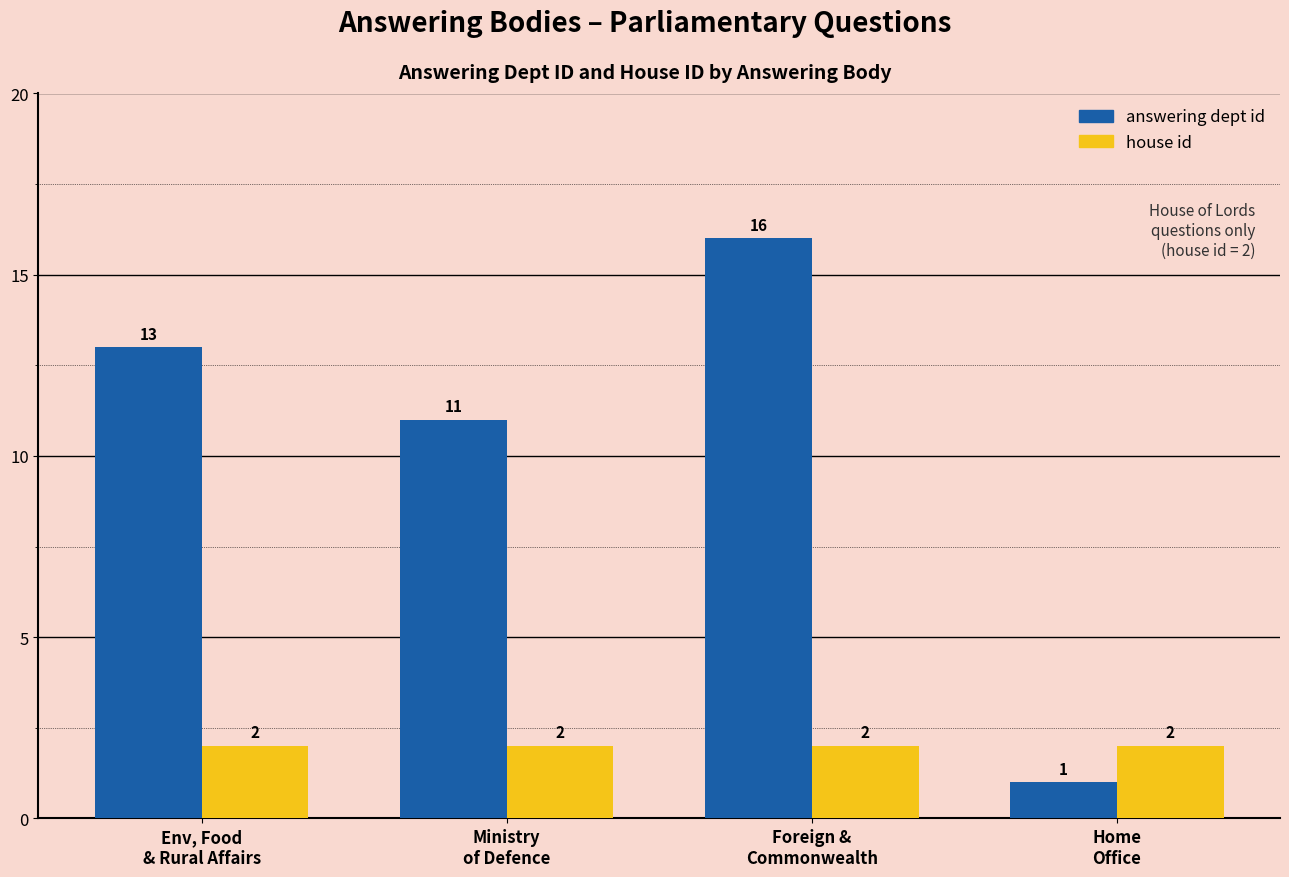

Between Foreign &
Commonwealth and Home
Office, which series saw the biggest shift?

answering dept id